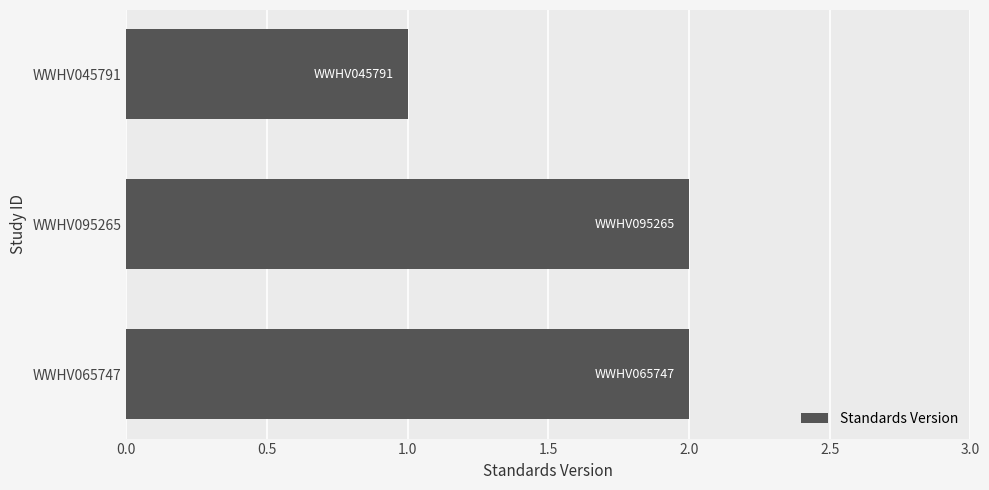

Reading top to bottom, list all the values displayed in this chart.

1	2	2